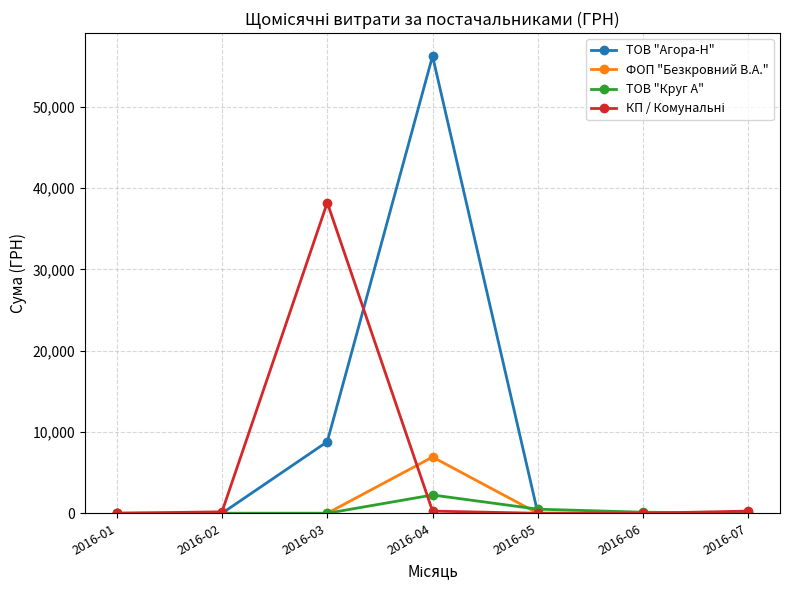

What is the value of the ТОВ "Агора-Н" point at the 3rd from the left?

8804.0